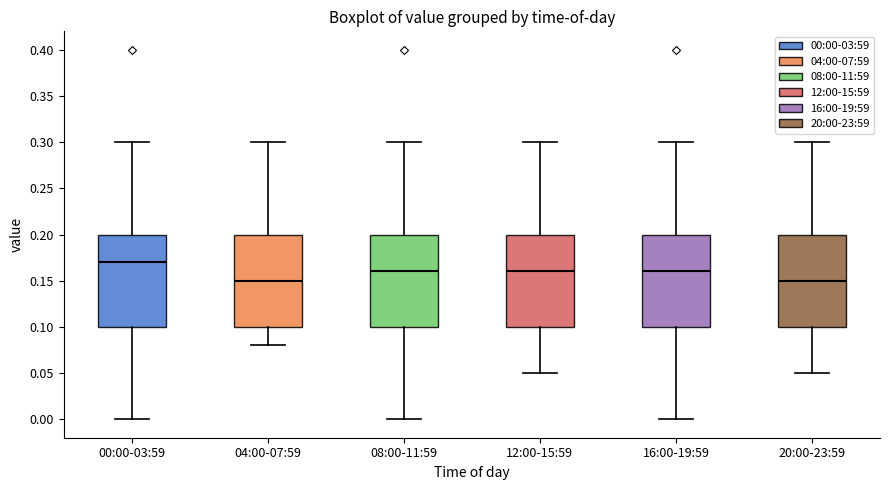

Which box has the highest median line?

00:00-03:59